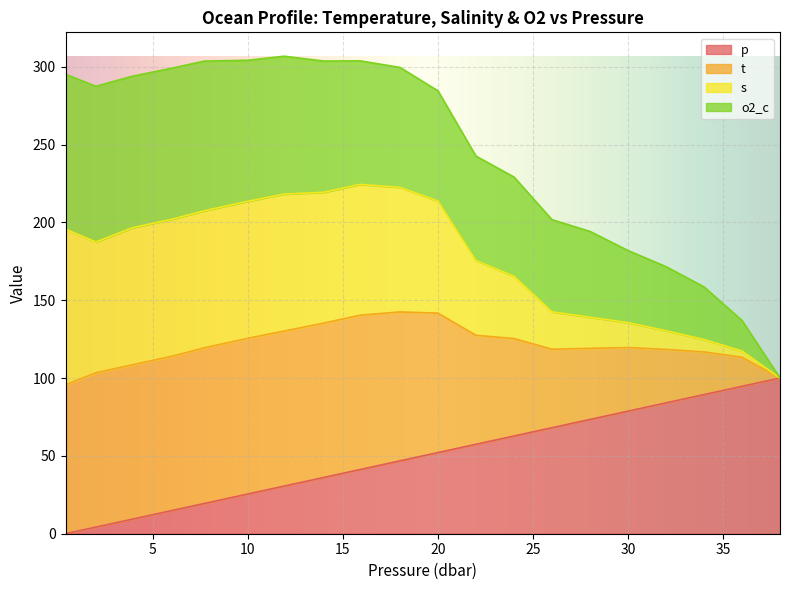

The p series shows 89.4 at 34.0. True or false?

True